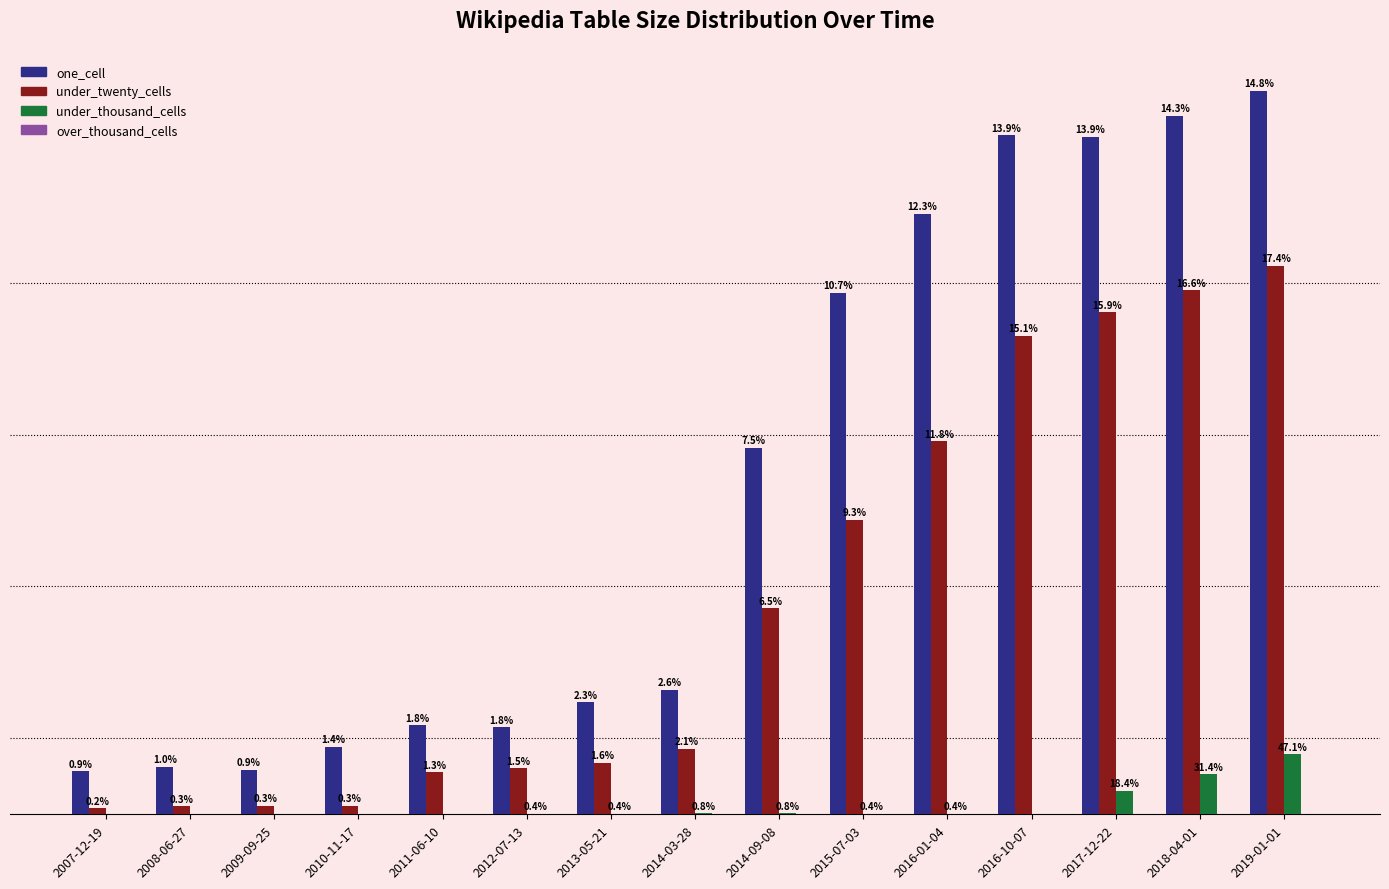

Does the chart contain stacked bars?

No